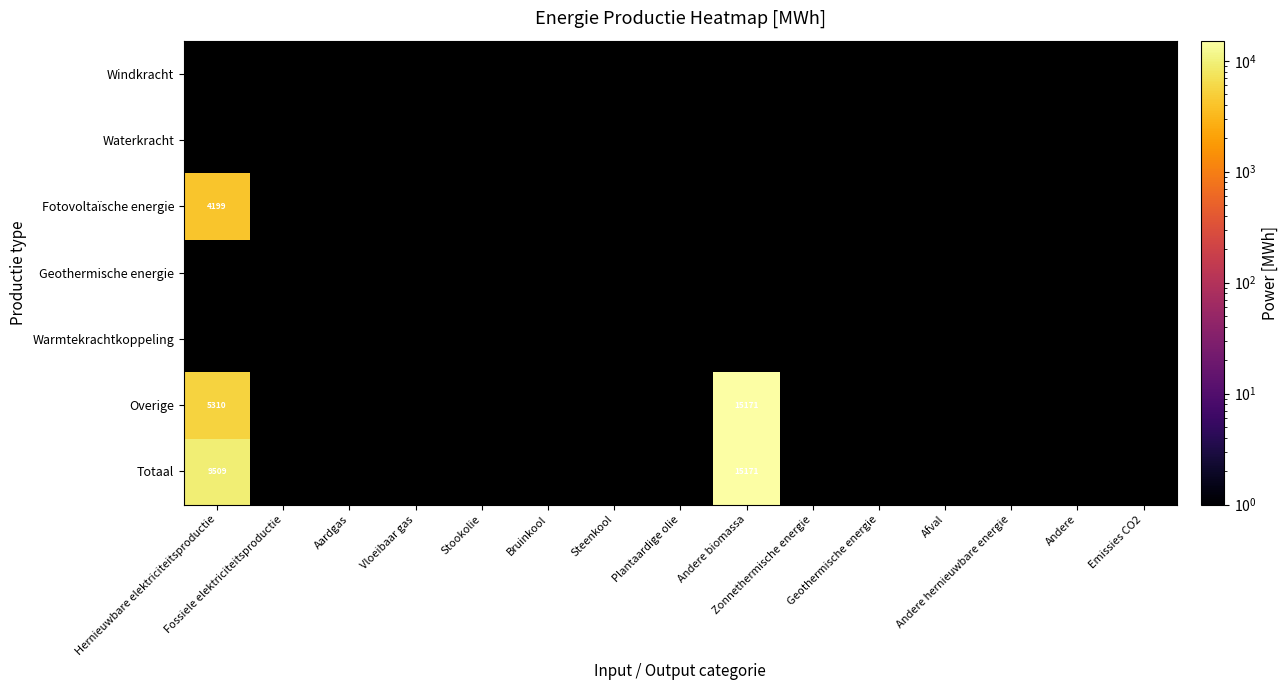

Which series has the widest spread of values?

Overige